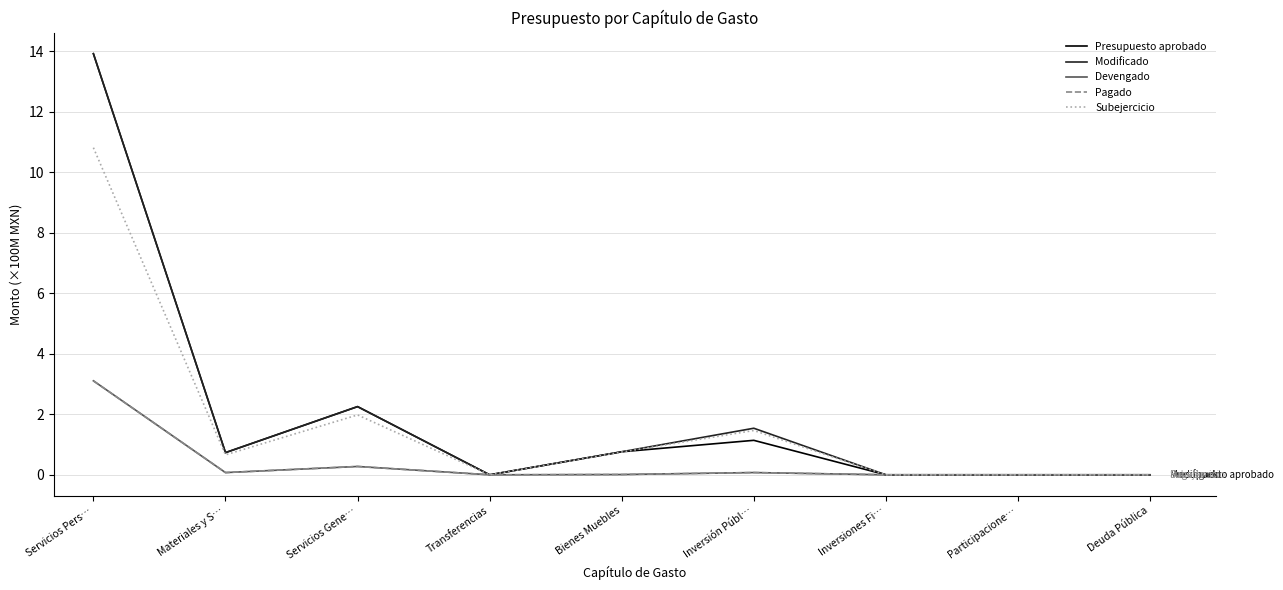

Does the chart have visible grid lines?

Yes